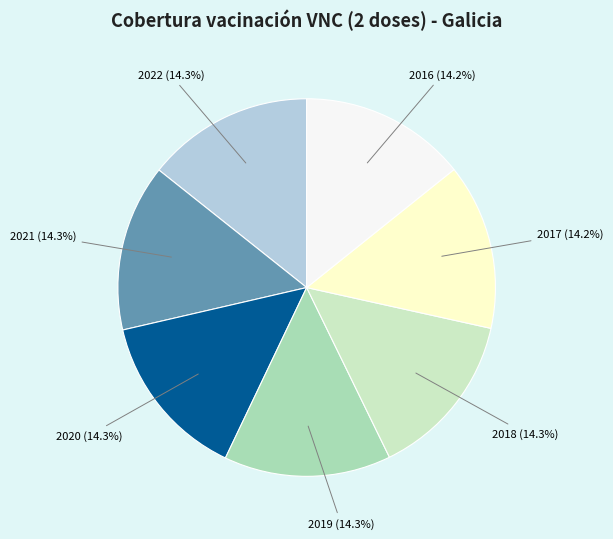

What is the total percentage of 2017 and 2021?

28.5%